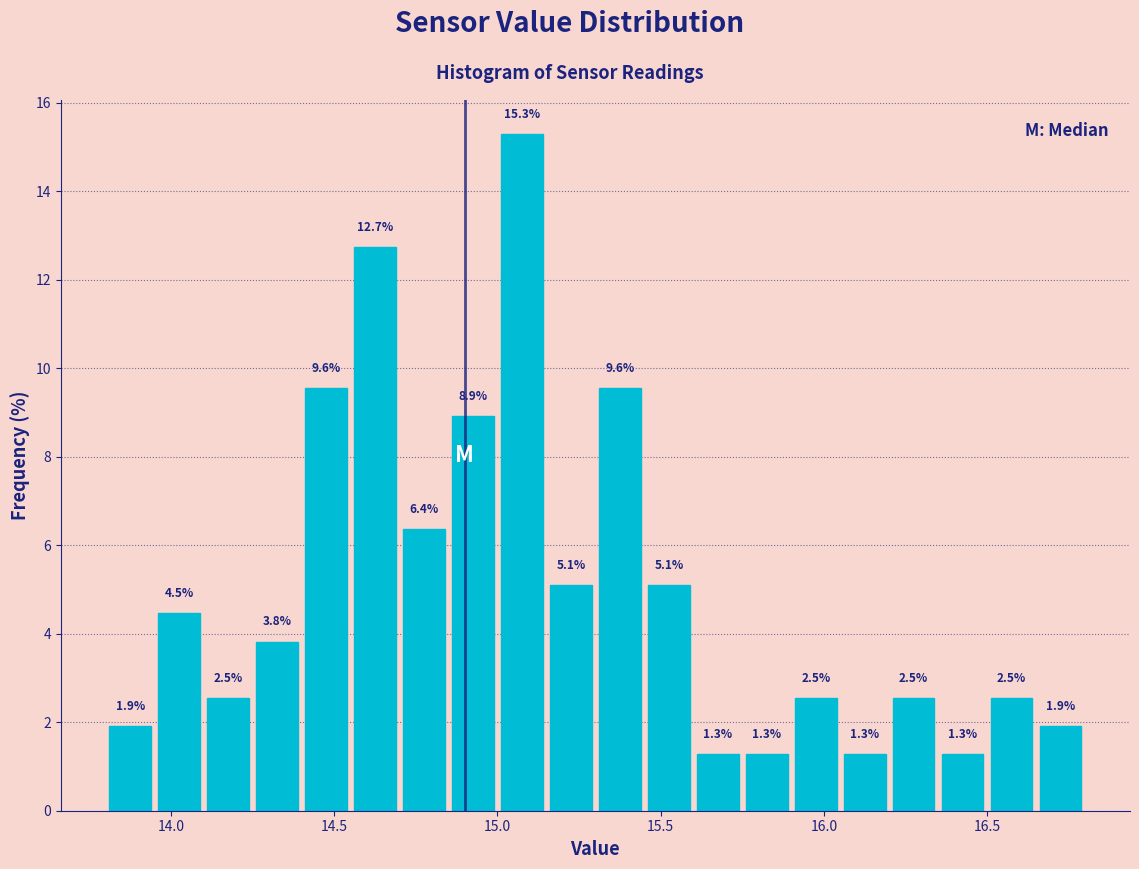

Around what value on the x-axis is the tallest bar? Give the approximate position of its centre, as read against the axis.

15.10